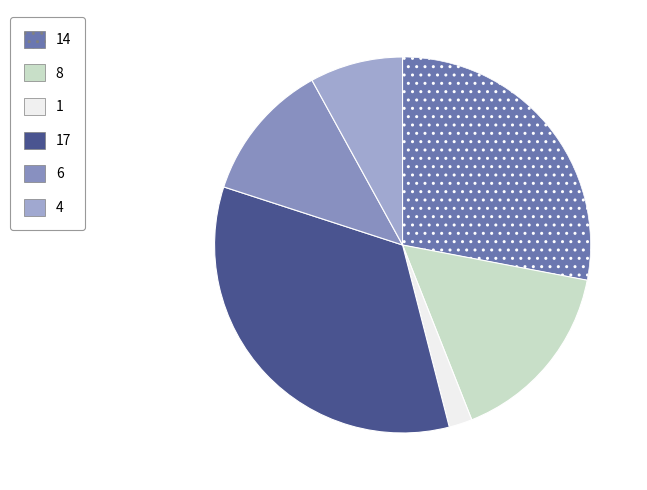

Rank the categories by value from highest to lowest.

17, 14, 8, 6, 4, 1